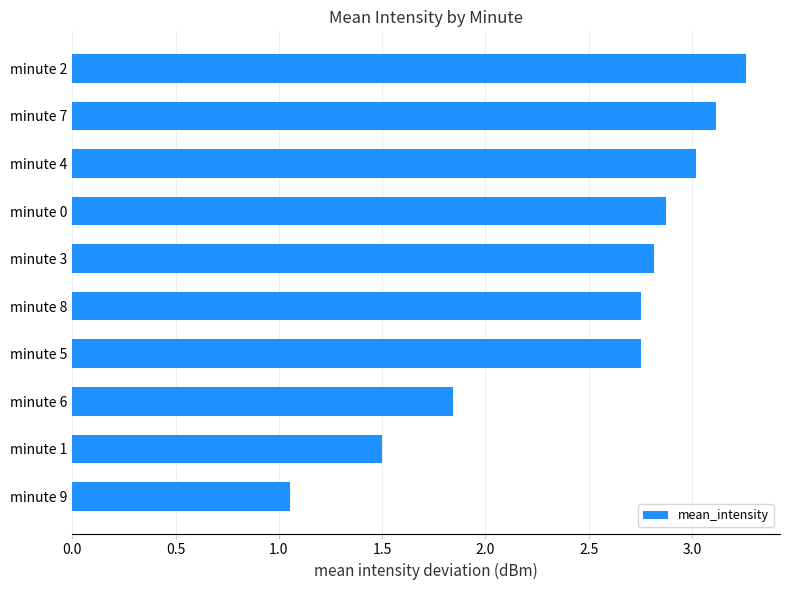

How many data points are above 2?

7